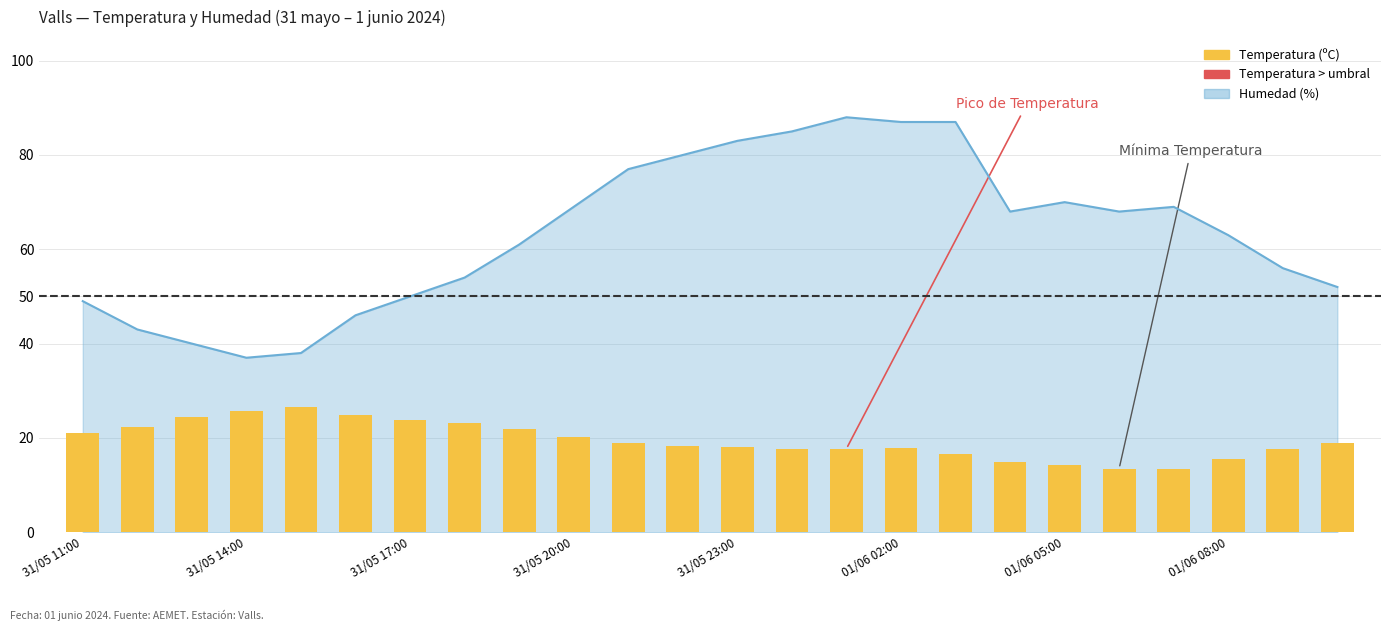

What is the difference between the maximum and minimum values?

51